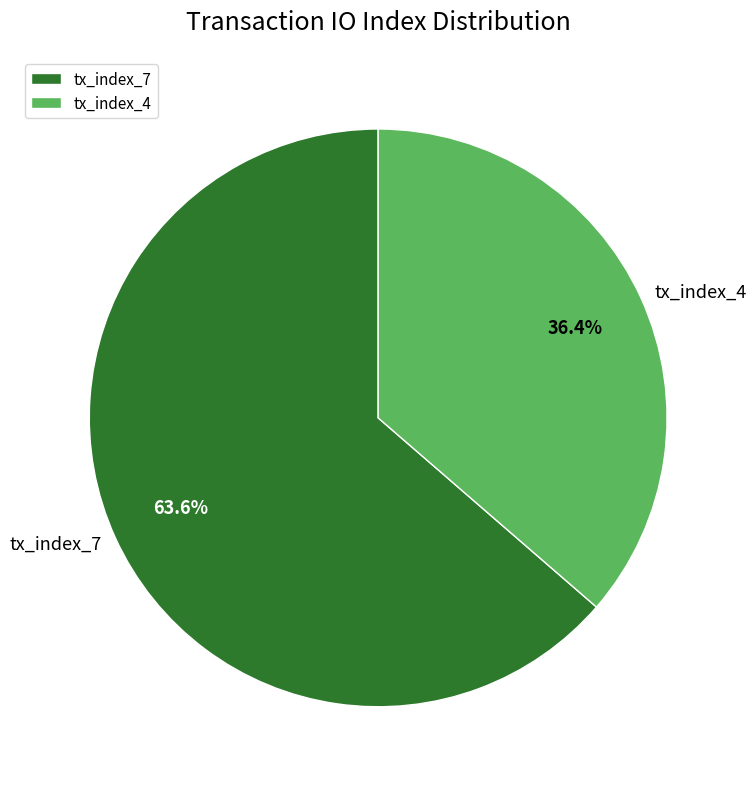

Which category has the smallest portion of the pie?

tx_index_4